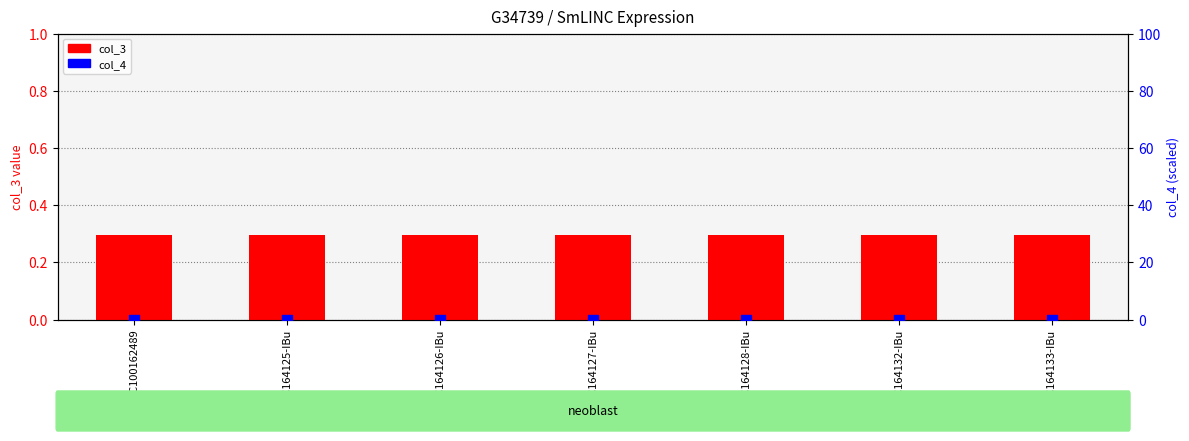

What are all the series names shown in the legend?

col_3, col_4